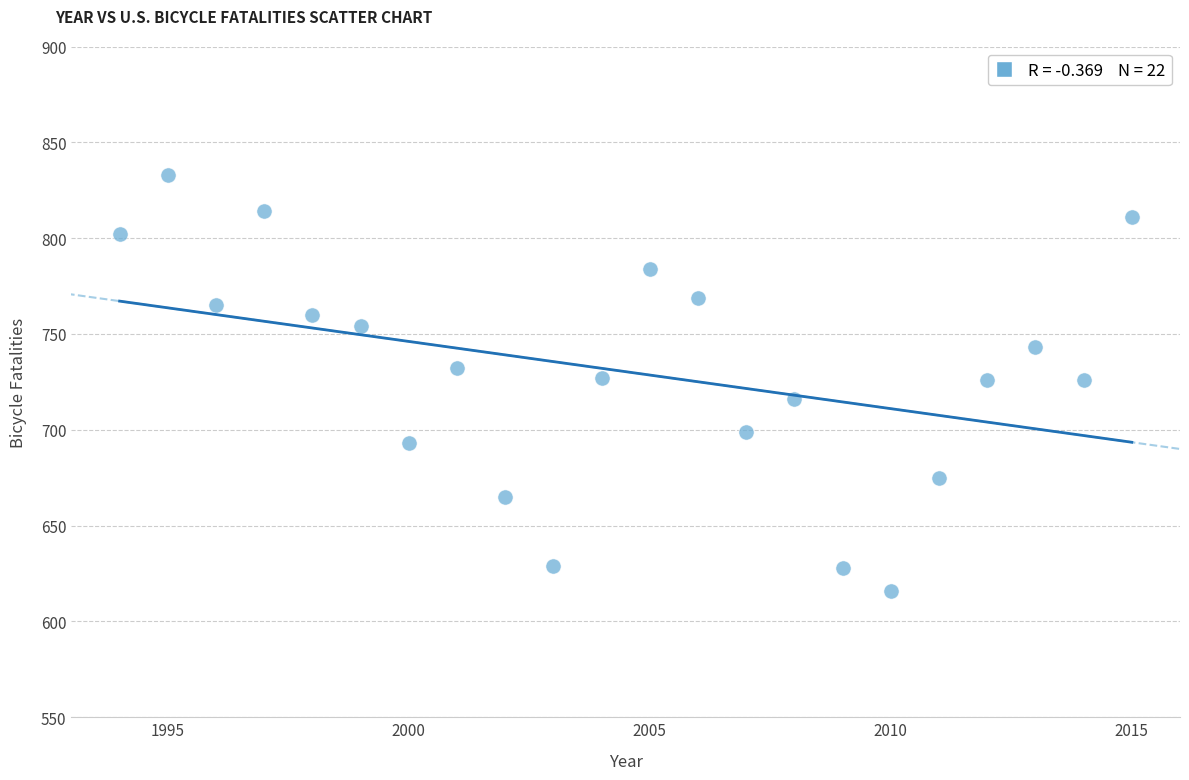

What is the range of X values (max minus min)?

21